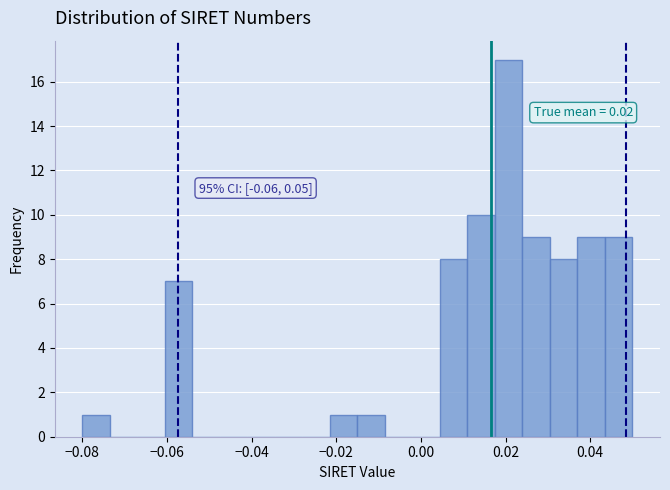

Around what value on the x-axis is the tallest bar? Give the approximate position of its centre, as read against the axis.

0.020